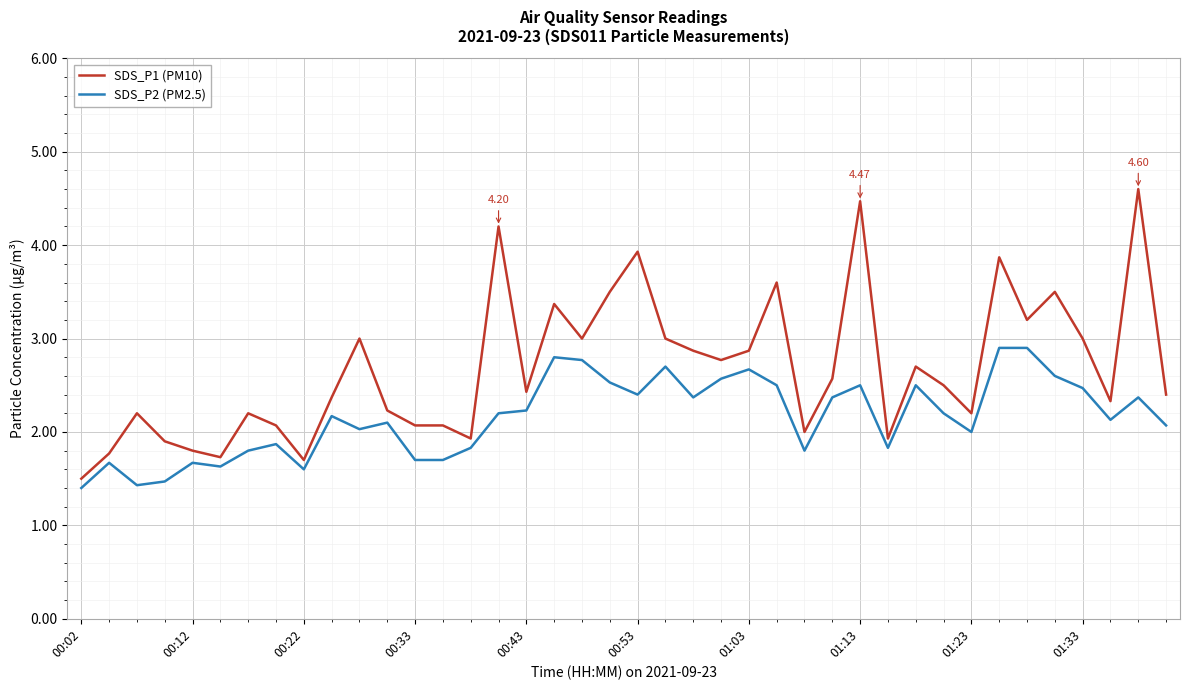

Which series has the largest range (max minus min)?

SDS_P1 (PM10)